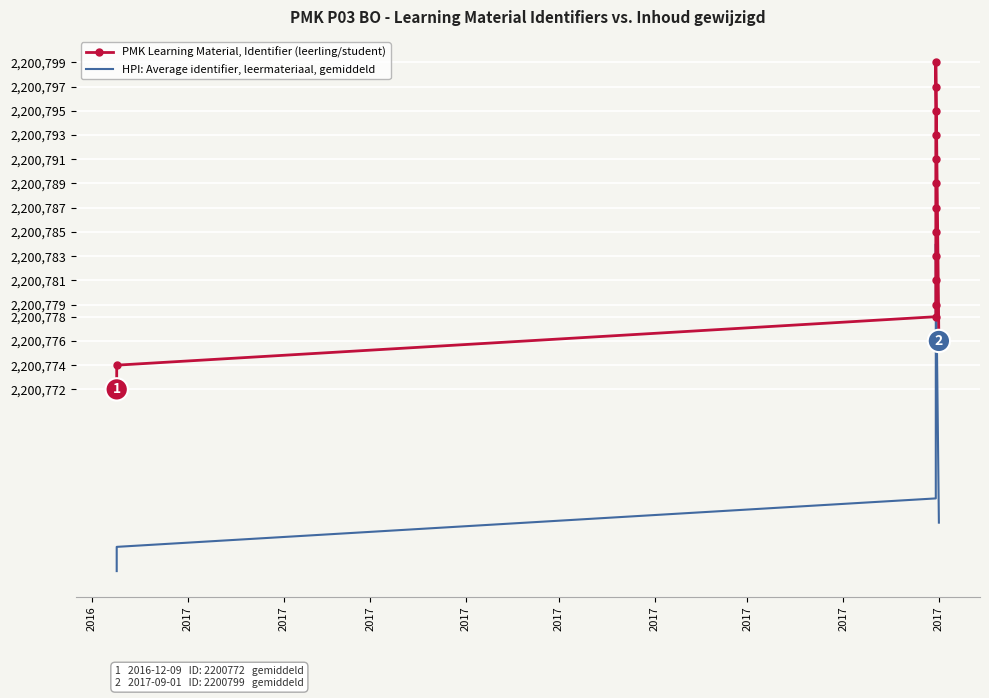

Is this an area chart (filled region under the line)?

No